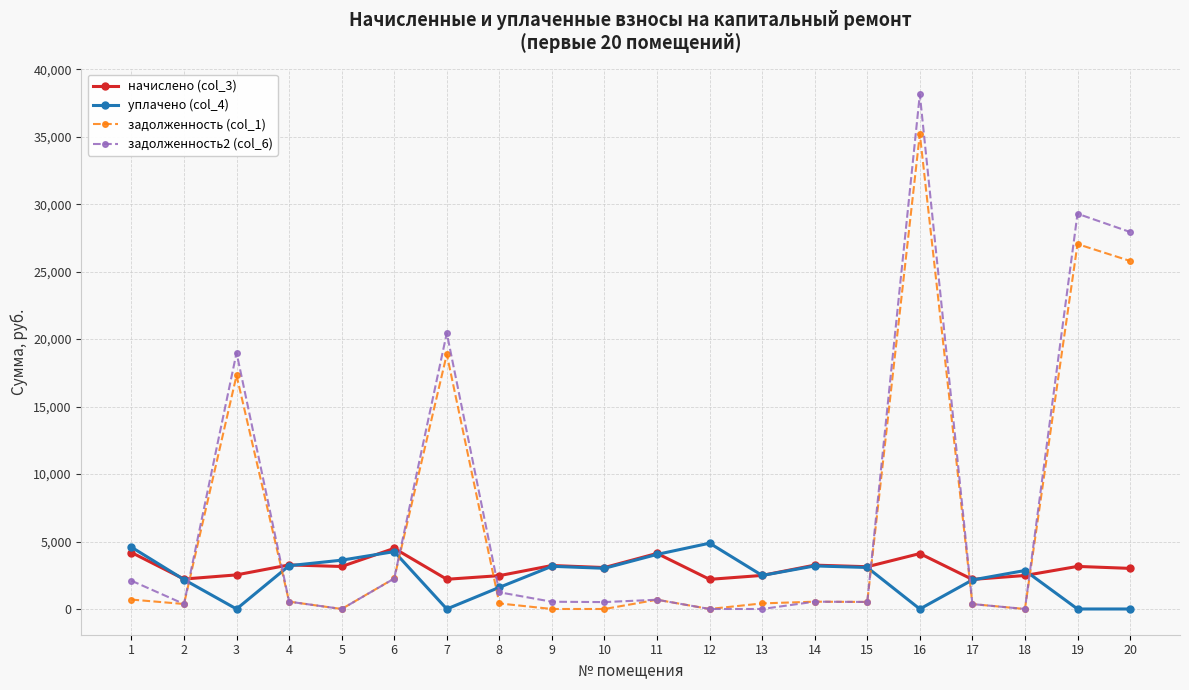

How many intersections are there between уплачено (col_4) and начислено (col_3)?

7